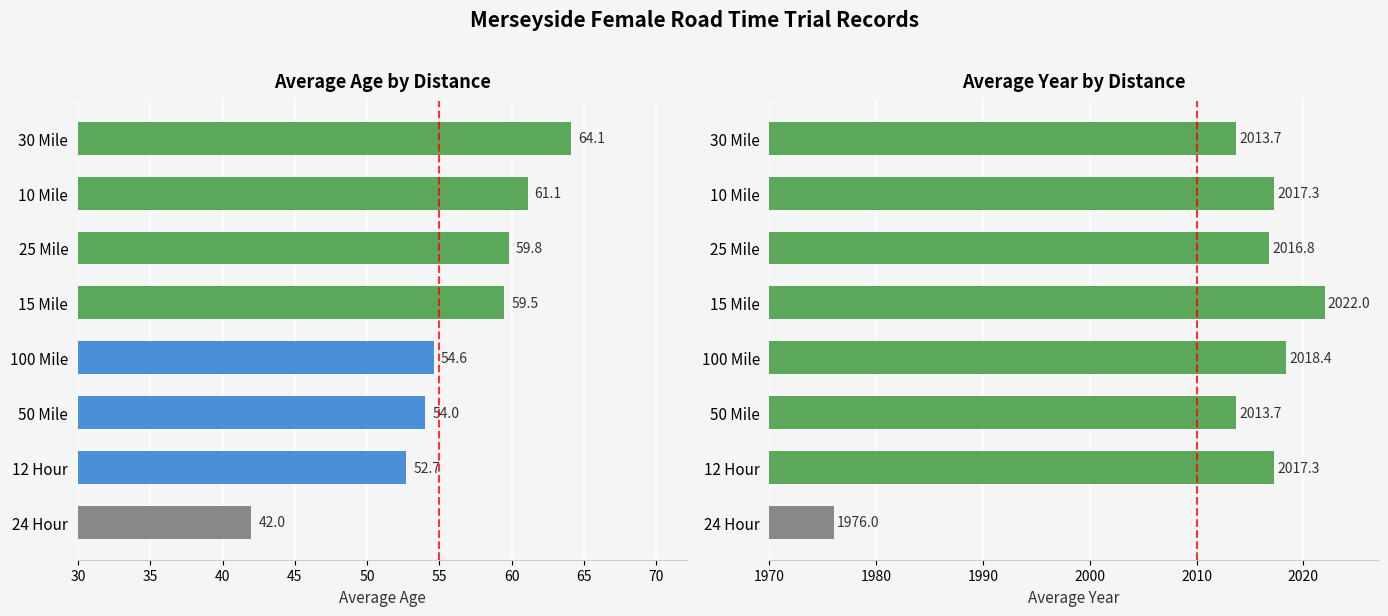

What is the greatest value displayed?

2022.0